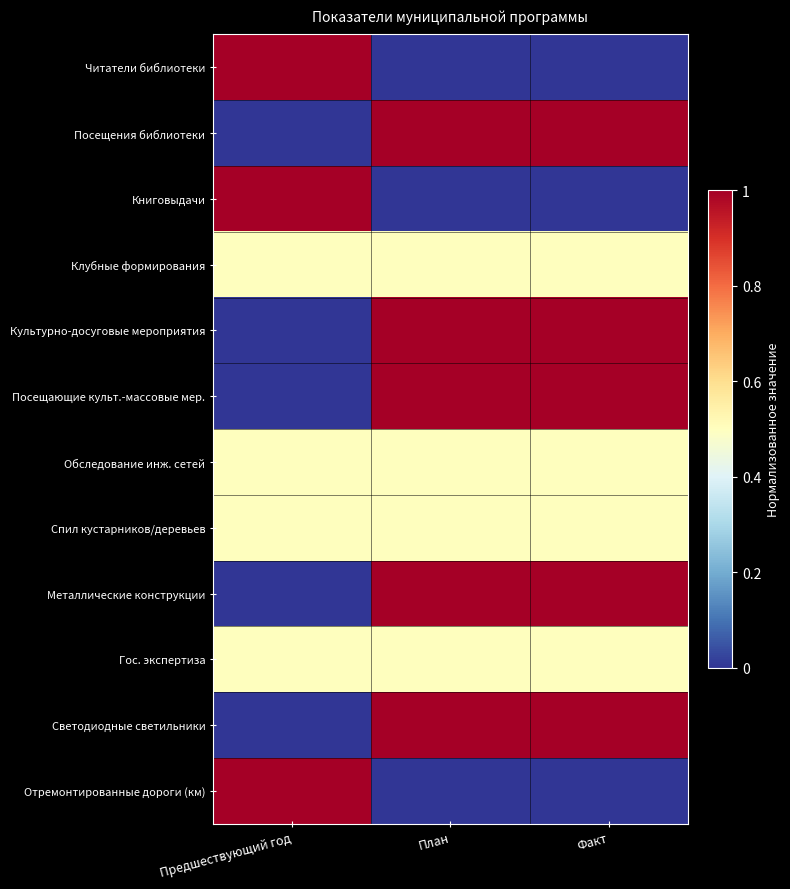

Reading right to left, extract all data points from this chart.

Читатели библиотеки: Факт=0.0	План=0.0	Предшествующий год=1.0
Посещения библиотеки: Факт=1.0	План=1.0	Предшествующий год=0.0
Книговыдачи: Факт=0.0	План=0.0	Предшествующий год=1.0
Клубные формирования: Факт=0.5	План=0.5	Предшествующий год=0.5
Культурно-досуговые мероприятия: Факт=1.0	План=1.0	Предшествующий год=0.0
Посещающие культ.-массовые мер.: Факт=1.0	План=1.0	Предшествующий год=0.0
Обследование инж. сетей: Факт=0.5	План=0.5	Предшествующий год=0.5
Спил кустарников/деревьев: Факт=0.5	План=0.5	Предшествующий год=0.5
Металлические конструкции: Факт=1.0	План=1.0	Предшествующий год=0.0
Гос. экспертиза: Факт=0.5	План=0.5	Предшествующий год=0.5
Светодиодные светильники: Факт=1.0	План=1.0	Предшествующий год=0.0
Отремонтированные дороги (км): Факт=0.0	План=0.0	Предшествующий год=1.0